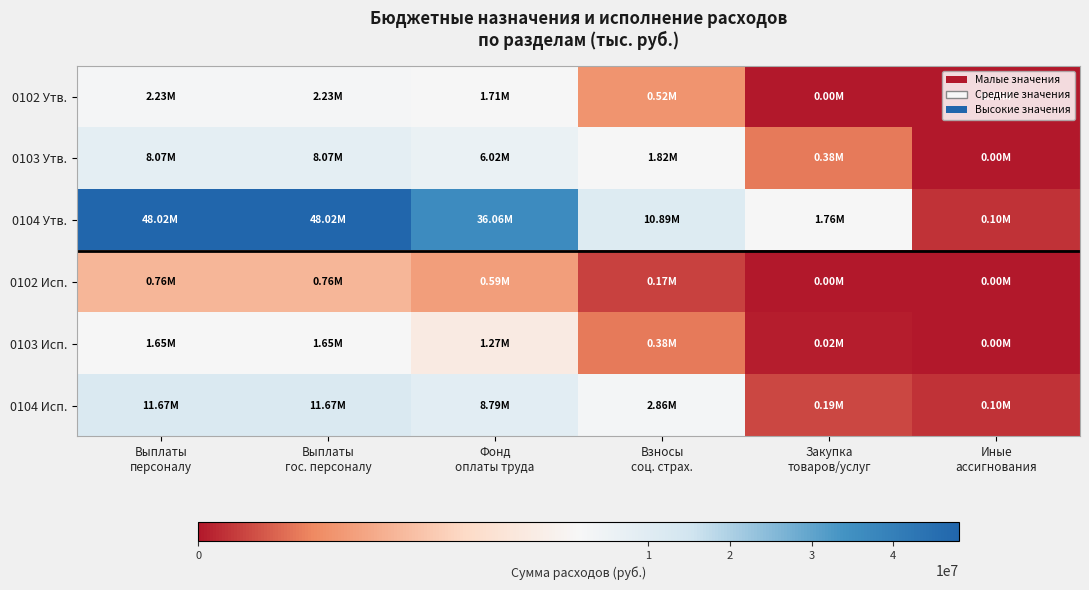

Reading left to right, what are all the values shown in this chart?

0102 Утв.: Выплаты
персоналу=2226945.4	Выплаты
гос. персоналу=2226945.4	Фонд
оплаты труда=1710403.5	Взносы
соц. страх.=516541.9	Закупка
товаров/услуг=0.0	Иные
ассигнования=0.0
0103 Утв.: Выплаты
персоналу=8065134.5	Выплаты
гос. персоналу=8065134.5	Фонд
оплаты труда=6017422.8	Взносы
соц. страх.=1817261.7	Закупка
товаров/услуг=375455.2	Иные
ассигнования=2055.0
0104 Утв.: Выплаты
персоналу=48015436.2	Выплаты
гос. персоналу=48015436.2	Фонд
оплаты труда=36060837.4	Взносы
соц. страх.=10890372.9	Закупка
товаров/услуг=1763134.7	Иные
ассигнования=103770.8
0102 Исп.: Выплаты
персоналу=758120.7	Выплаты
гос. персоналу=758120.7	Фонд
оплаты труда=588875.6	Взносы
соц. страх.=169245.1	Закупка
товаров/услуг=0.0	Иные
ассигнования=0.0
0103 Исп.: Выплаты
персоналу=1646837.6	Выплаты
гос. персоналу=1646837.6	Фонд
оплаты труда=1265599.2	Взносы
соц. страх.=381238.4	Закупка
товаров/услуг=22945.8	Иные
ассигнования=513.8
0104 Исп.: Выплаты
персоналу=11671802.6	Выплаты
гос. персоналу=11671802.6	Фонд
оплаты труда=8787316.3	Взносы
соц. страх.=2856638.1	Закупка
товаров/услуг=190403.2	Иные
ассигнования=103770.8